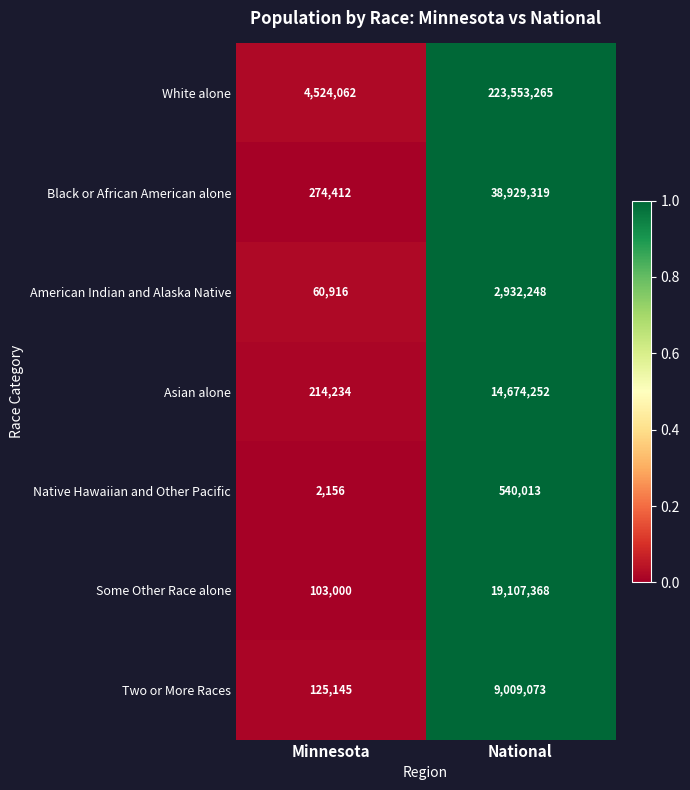

What is the sum of the Some Other Race alone values at Minnesota and National?

19210368